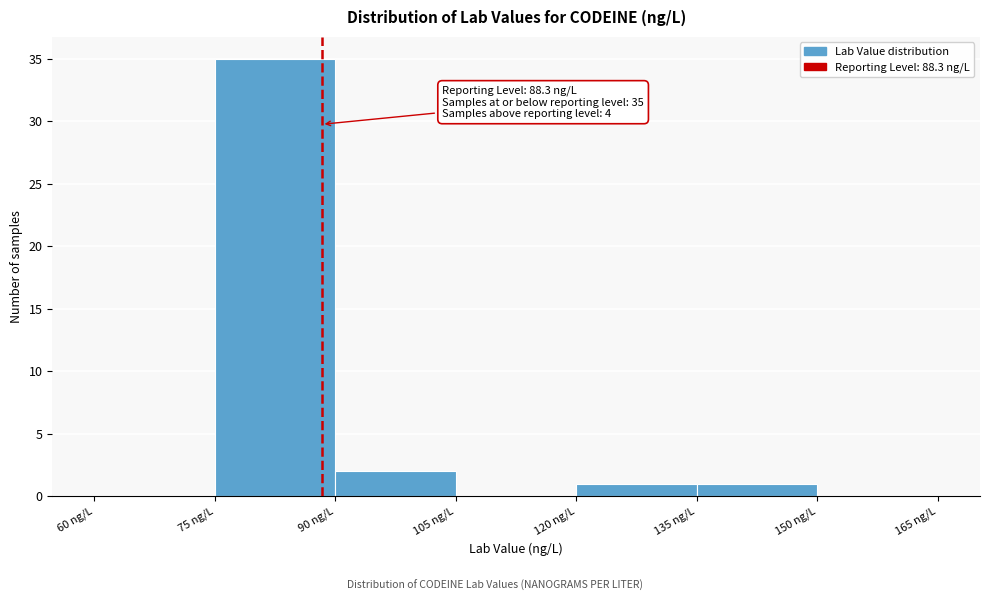

Over which range of the x-axis is the bar tallest?

75 to 90